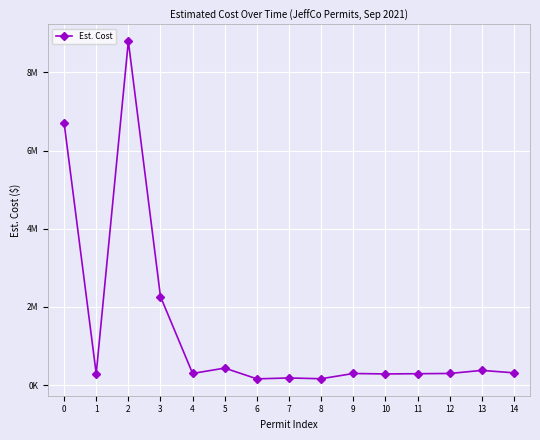

What is the sum of the values at 0 and 7?

6894201